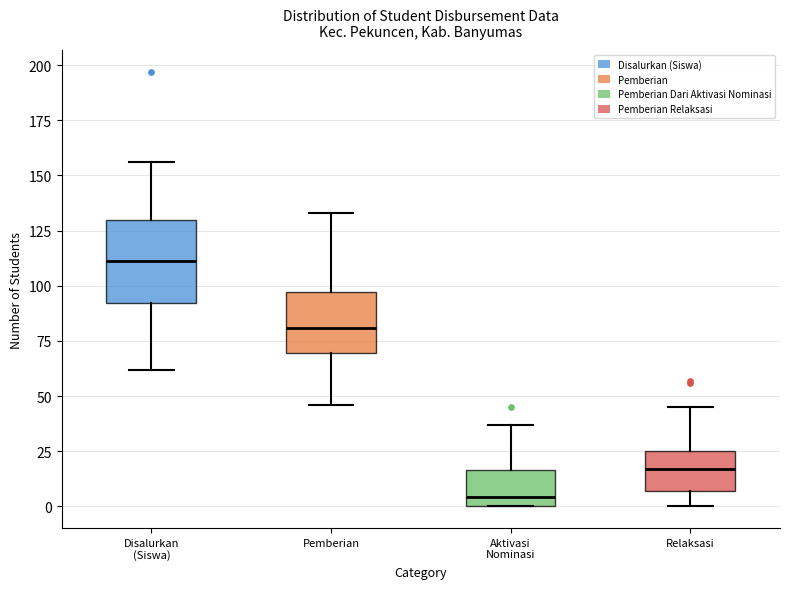

Which box is the tallest, from its lower edge to its upper edge?

Disalurkan (Siswa)